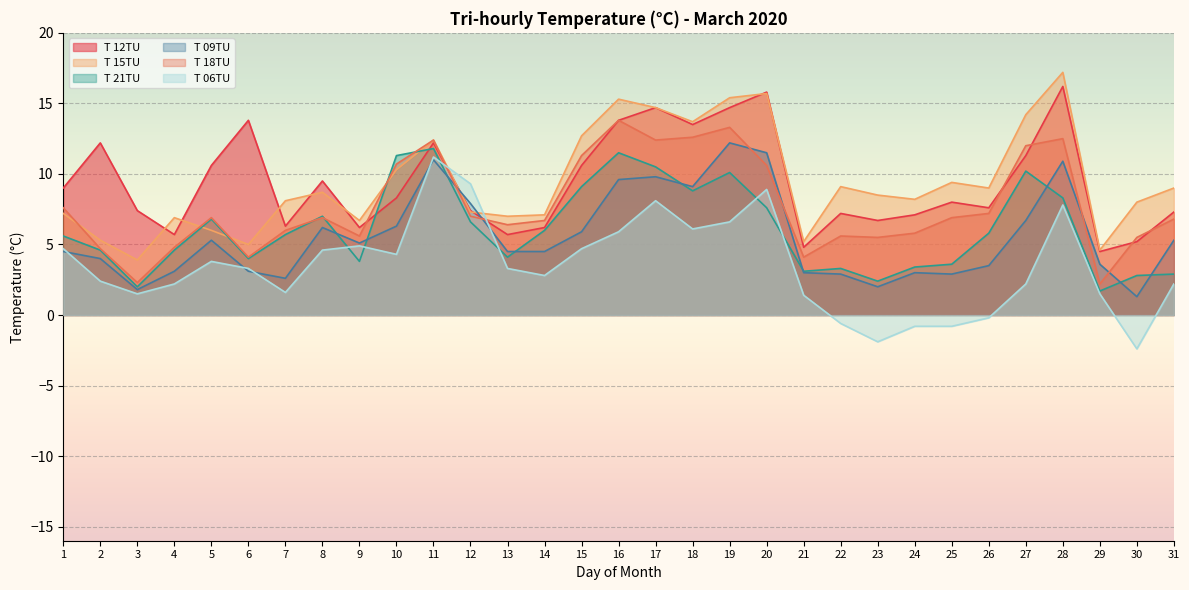

How many times do T 18TU and T 06TU cross each other?

2